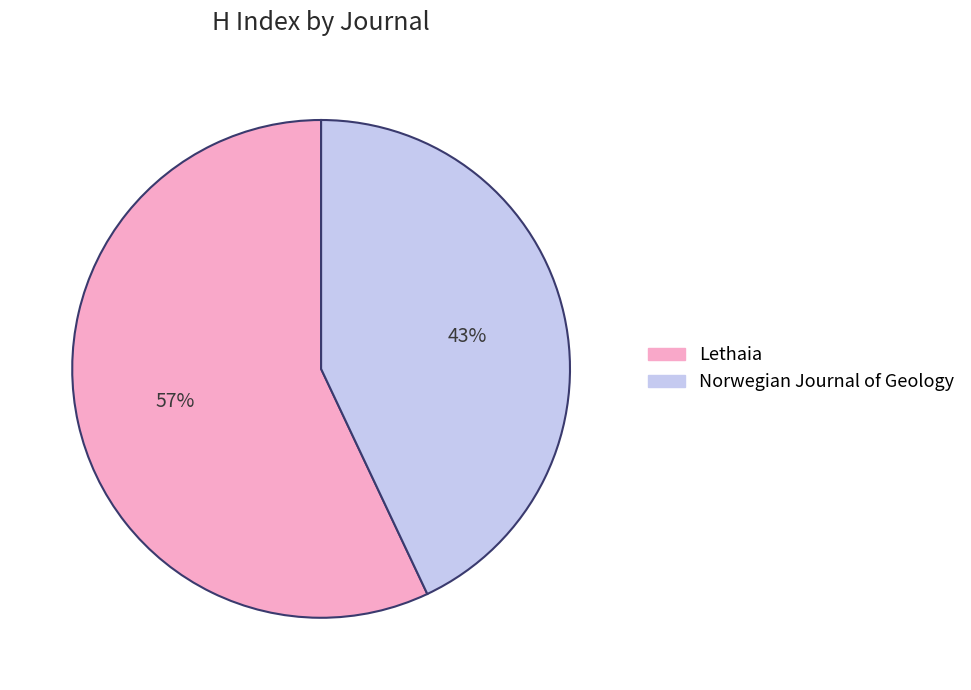

To the nearest percent, what percentage of the pie is Lethaia?

57%